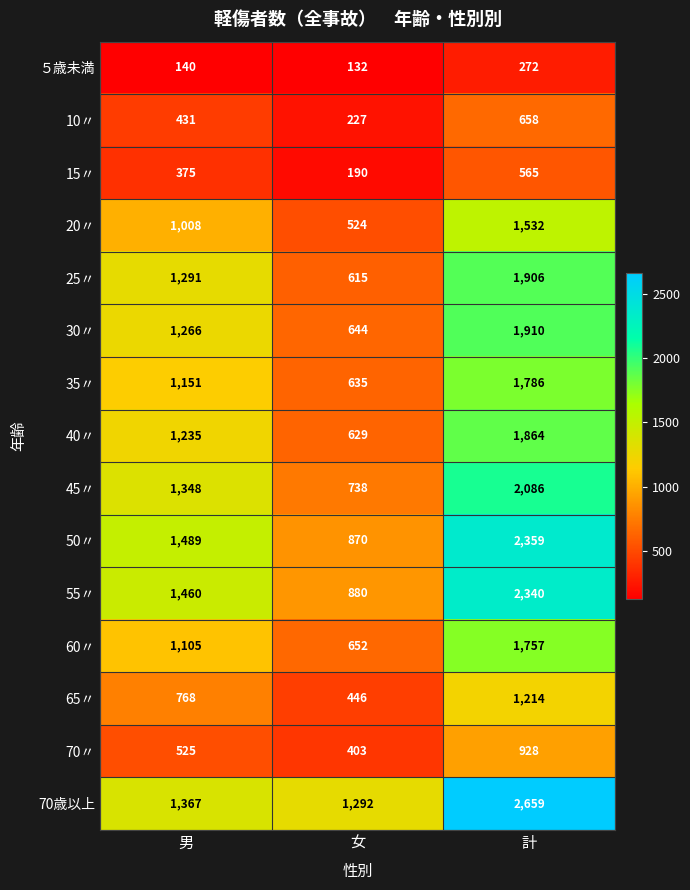

What is the minimum value shown in the chart?

132